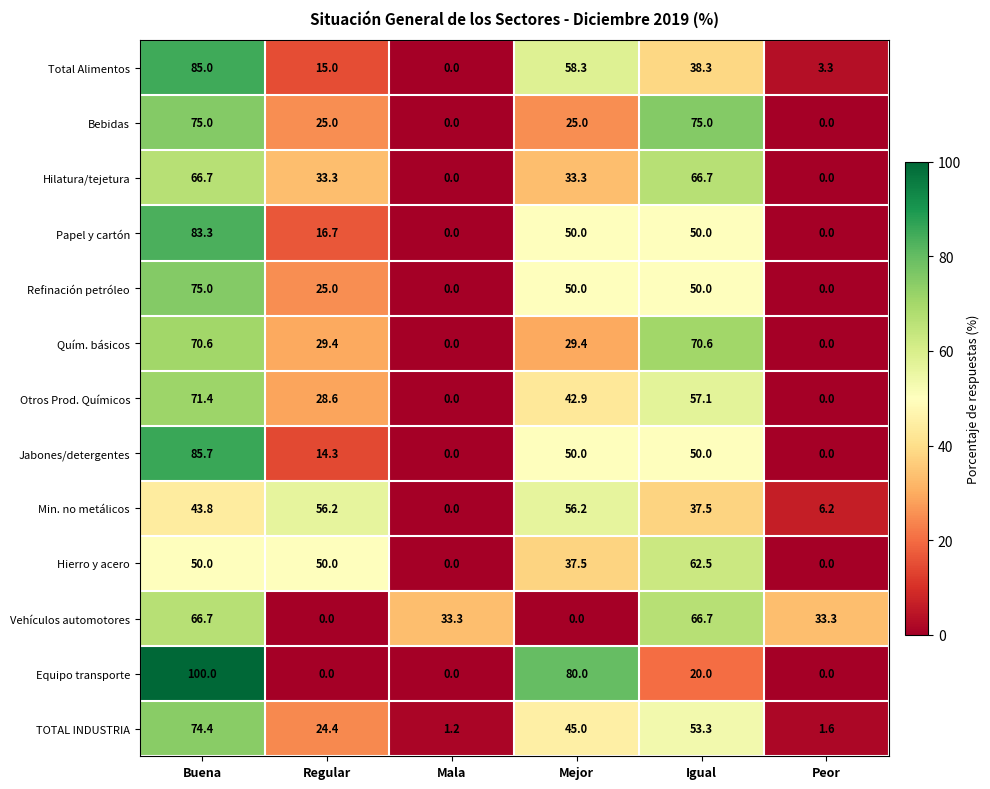

What is the sum of all Equipo transporte values?

200.0